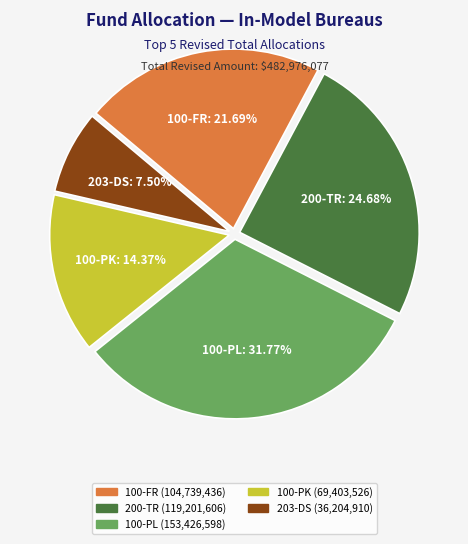

Do 100-FR and 100-PL together represent more than half of the pie?

Yes